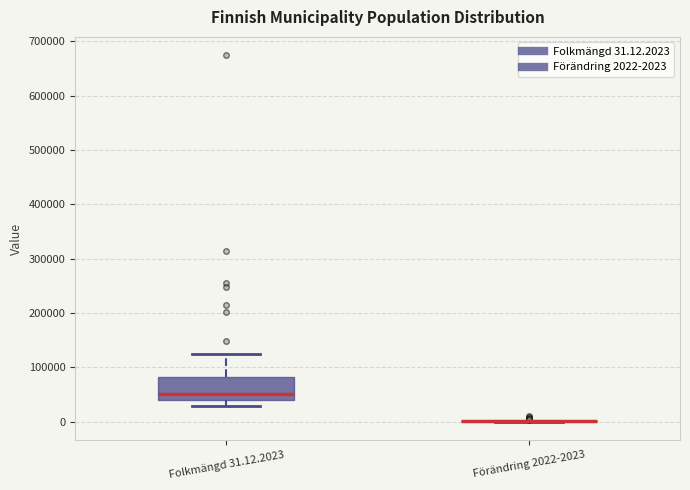

Reading left to right, read every box against the y-axis: the position of its median line, the range the box covers, and the ends of its whiskers. The values are not printed on the chart, so give them approximately, as read against the axis.

Folkmängd 31.12.2023: median 50000, box 40000 to 80000, whiskers 30000 to 120000
Förändring 2022-2023: box collapsed to a line at 0, whiskers 0 to 0